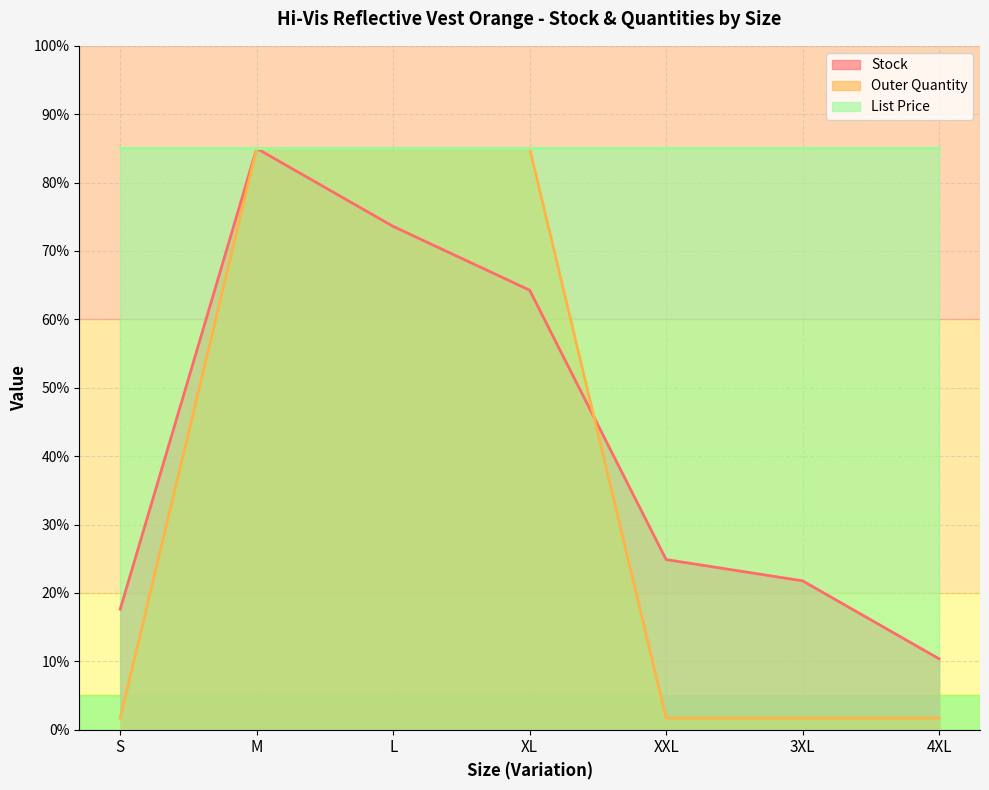

Which category has the highest value across all series?

M